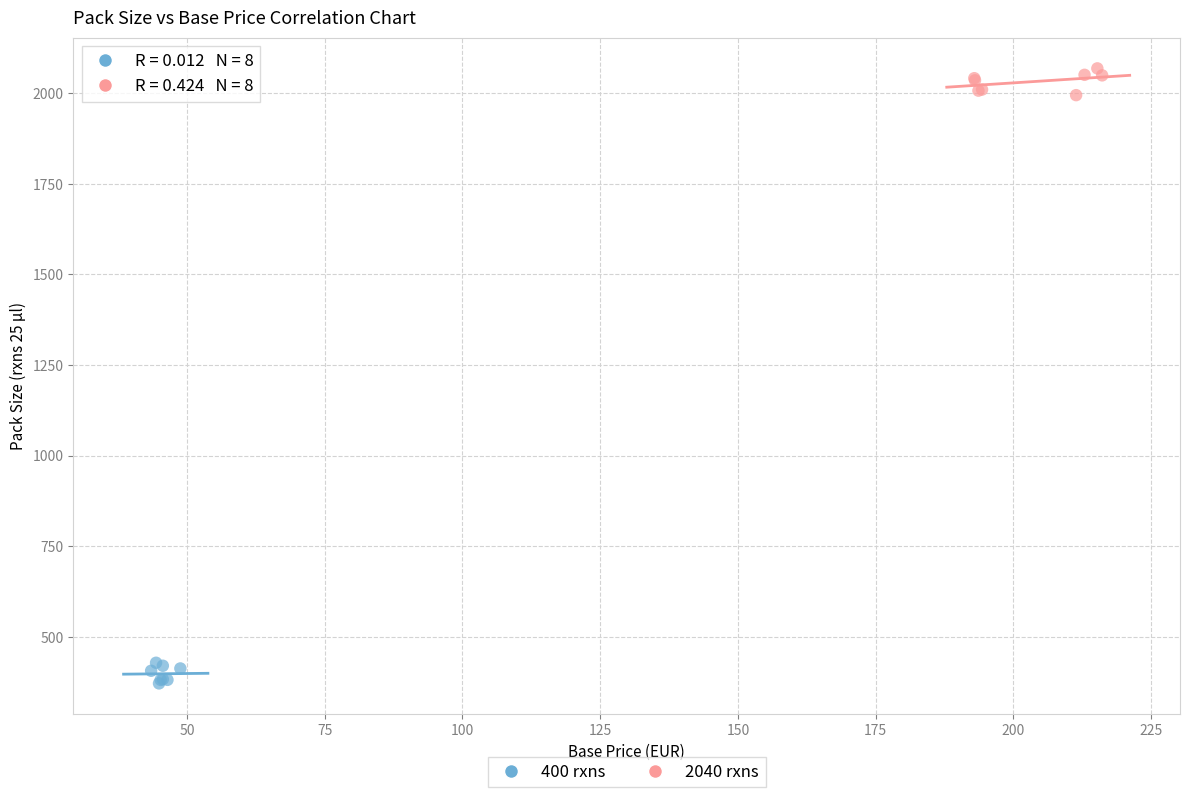

Which series reaches the minimum Y coordinate?

400 rxns